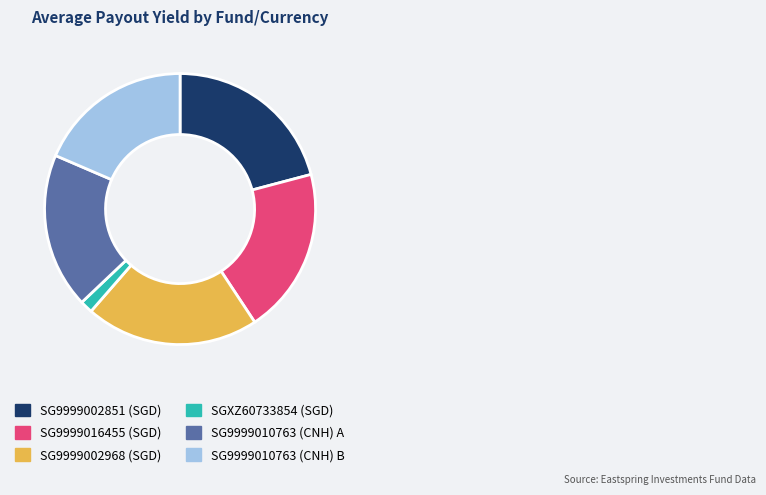

Do SG9999002851 (SGD) and SG9999016455 (SGD) together represent more than half of the pie?

No